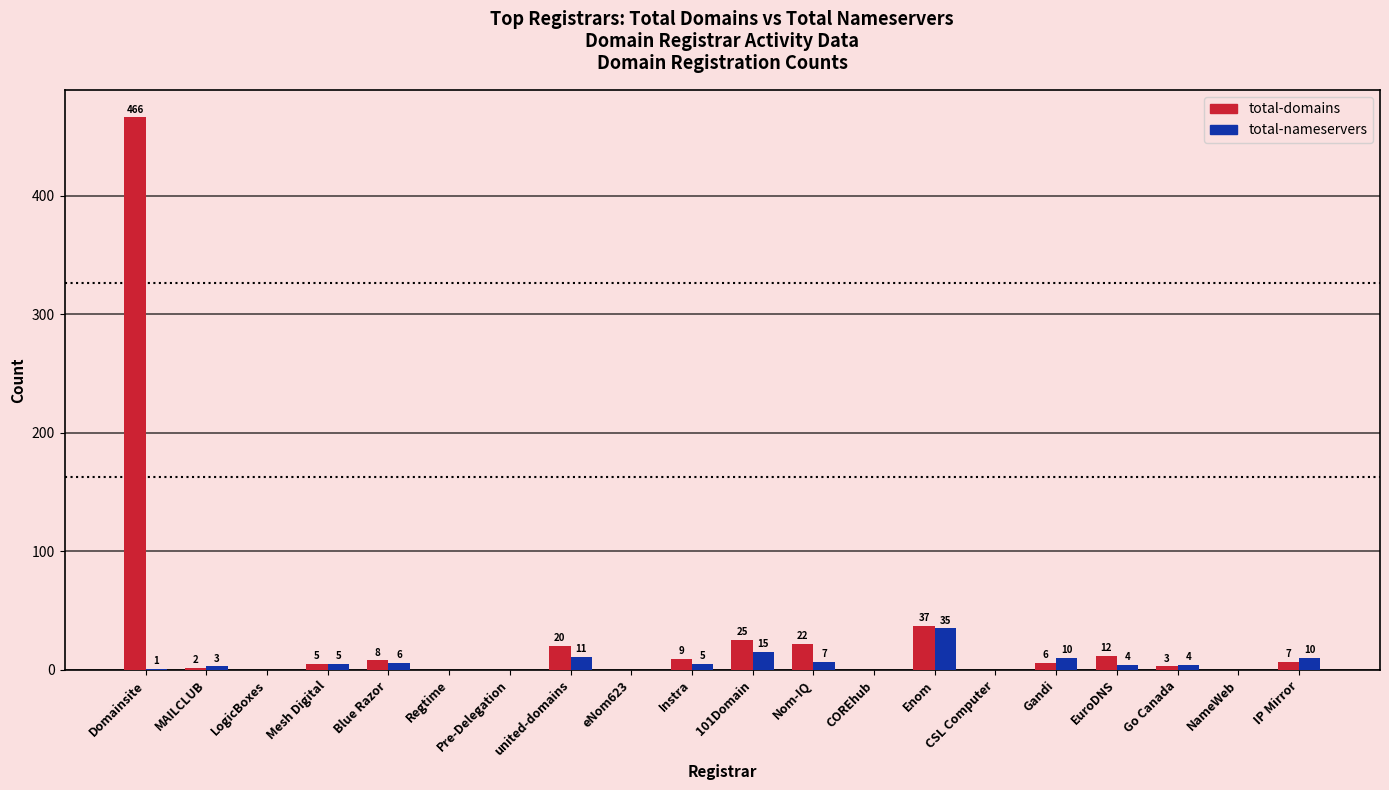

How many groups of bars are there?

20